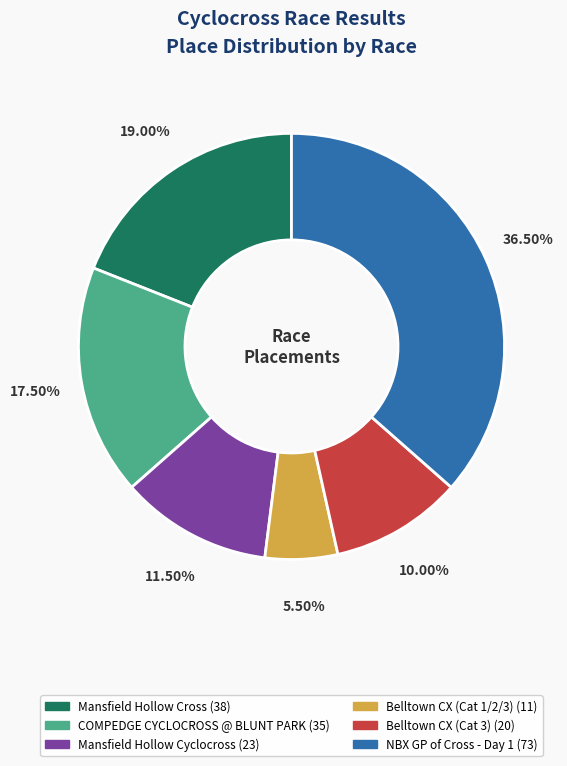

What is the total percentage of NBX GP of Cross - Day 1 and Belltown CX (Cat 3)?

46.5%